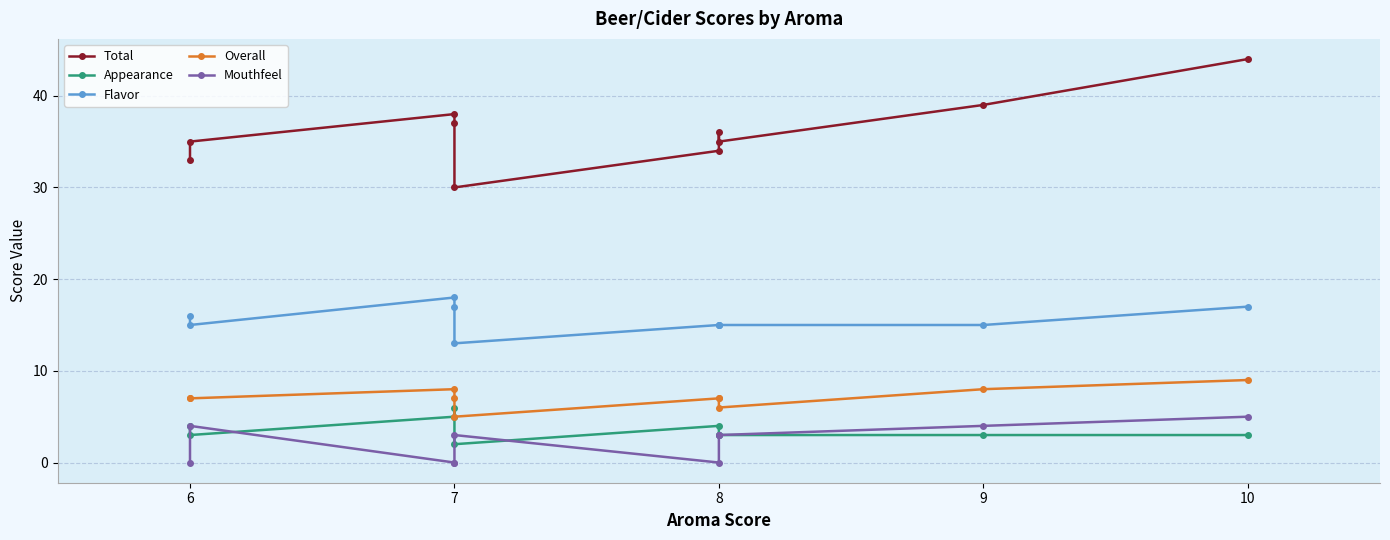

Is this an area chart (filled region under the line)?

No